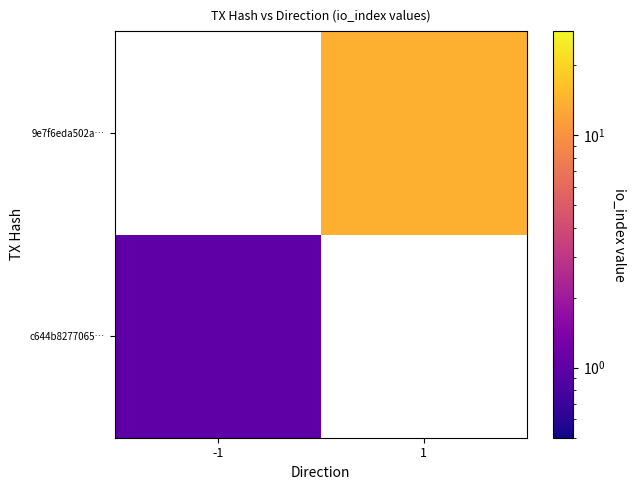

Which has a higher value, -1 or 1?

1